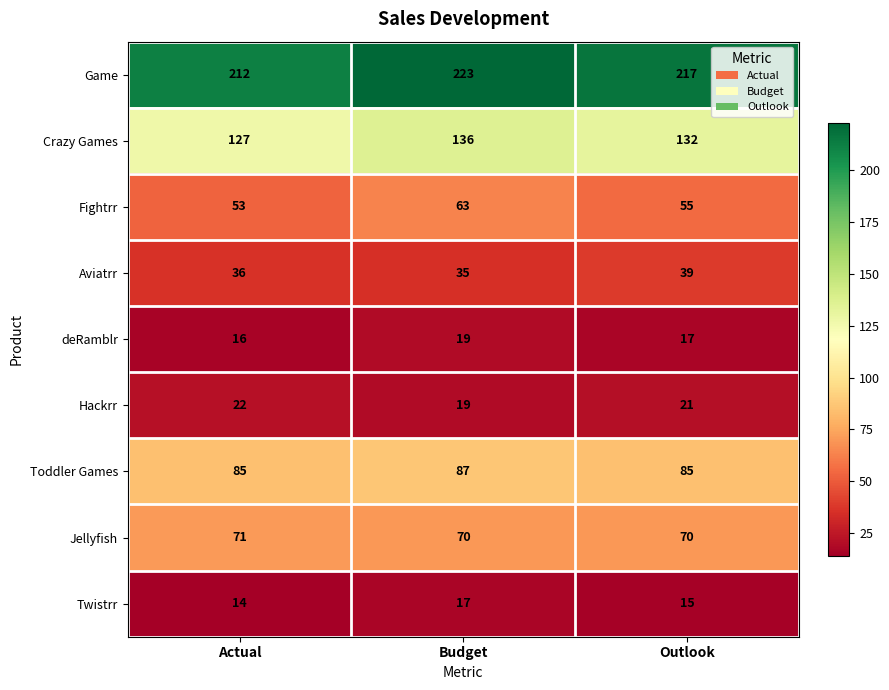

How many deRamblr values are between 16 and 19?

3